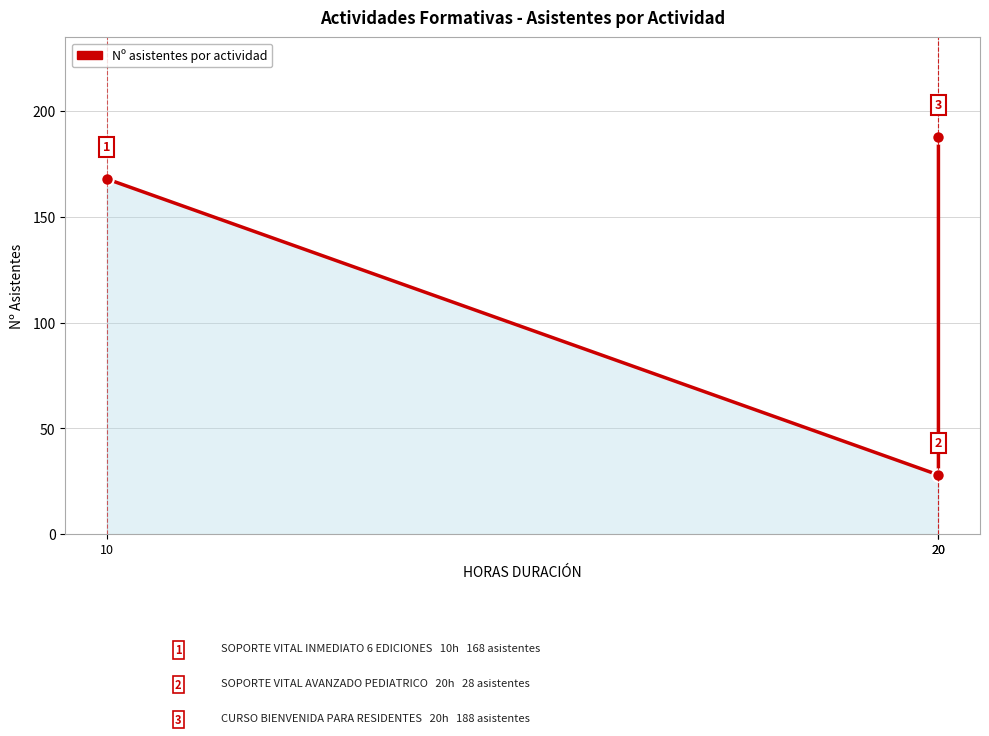

Is it true that the value at 20 is 28?

True